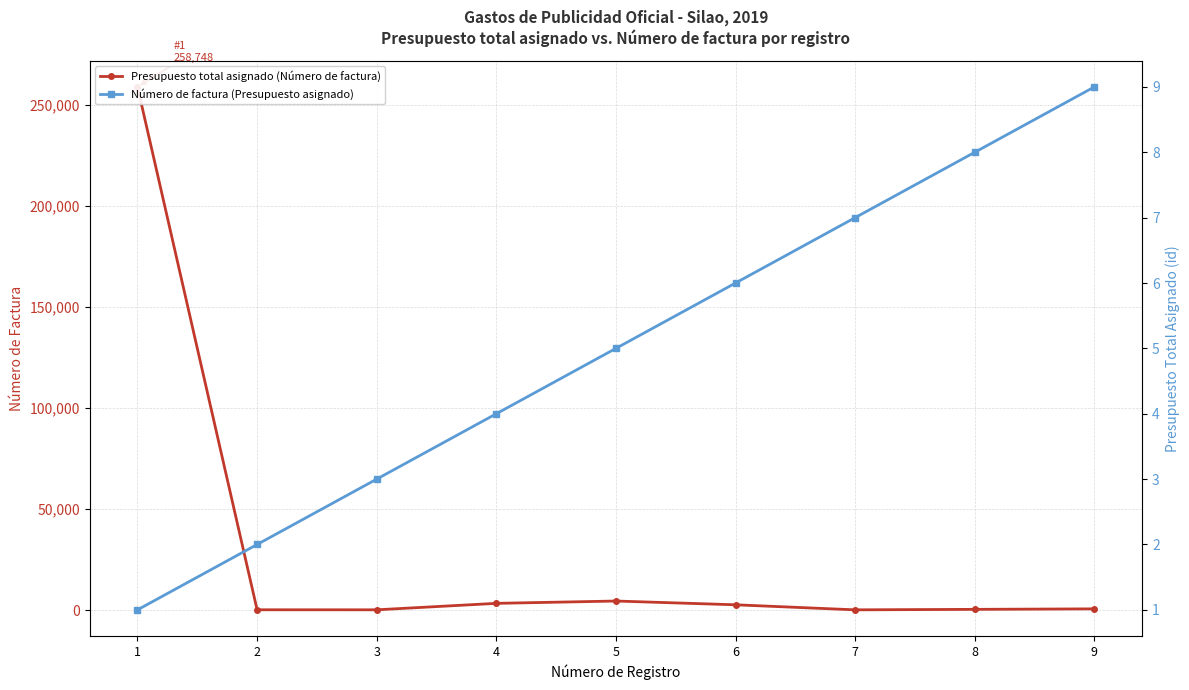

Does the chart display data point markers on the line(s)?

Yes